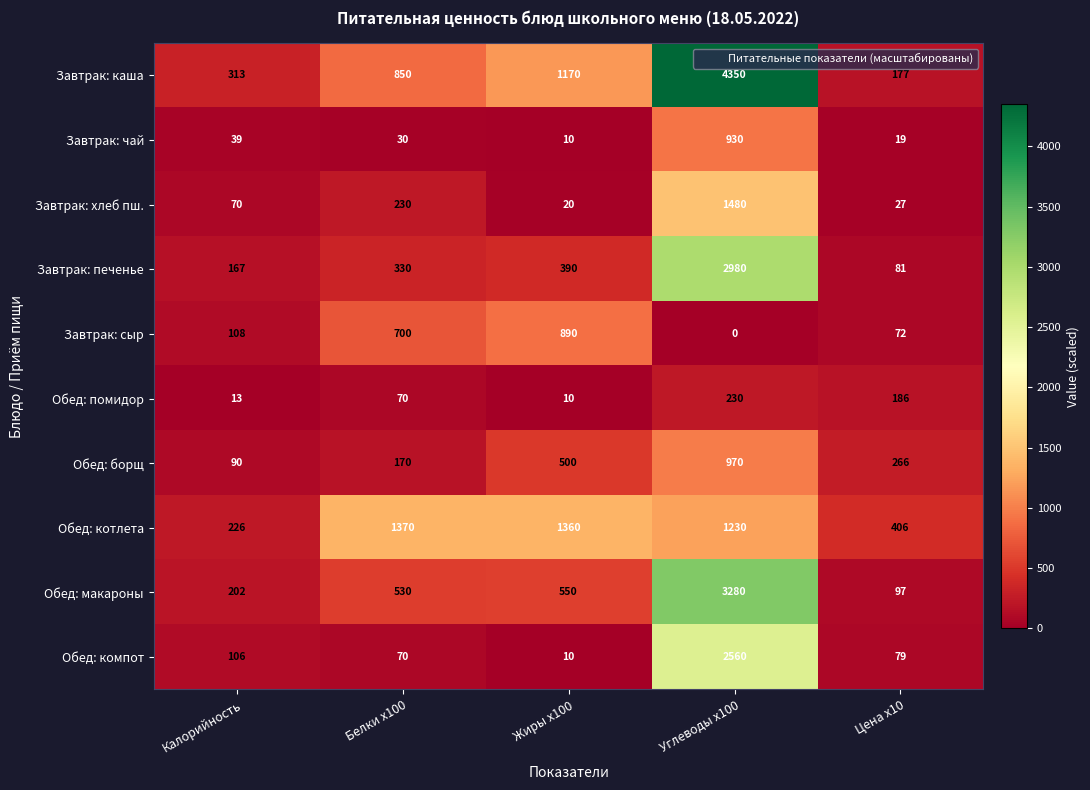

How many data points in Обед: компот are less than 79?

2